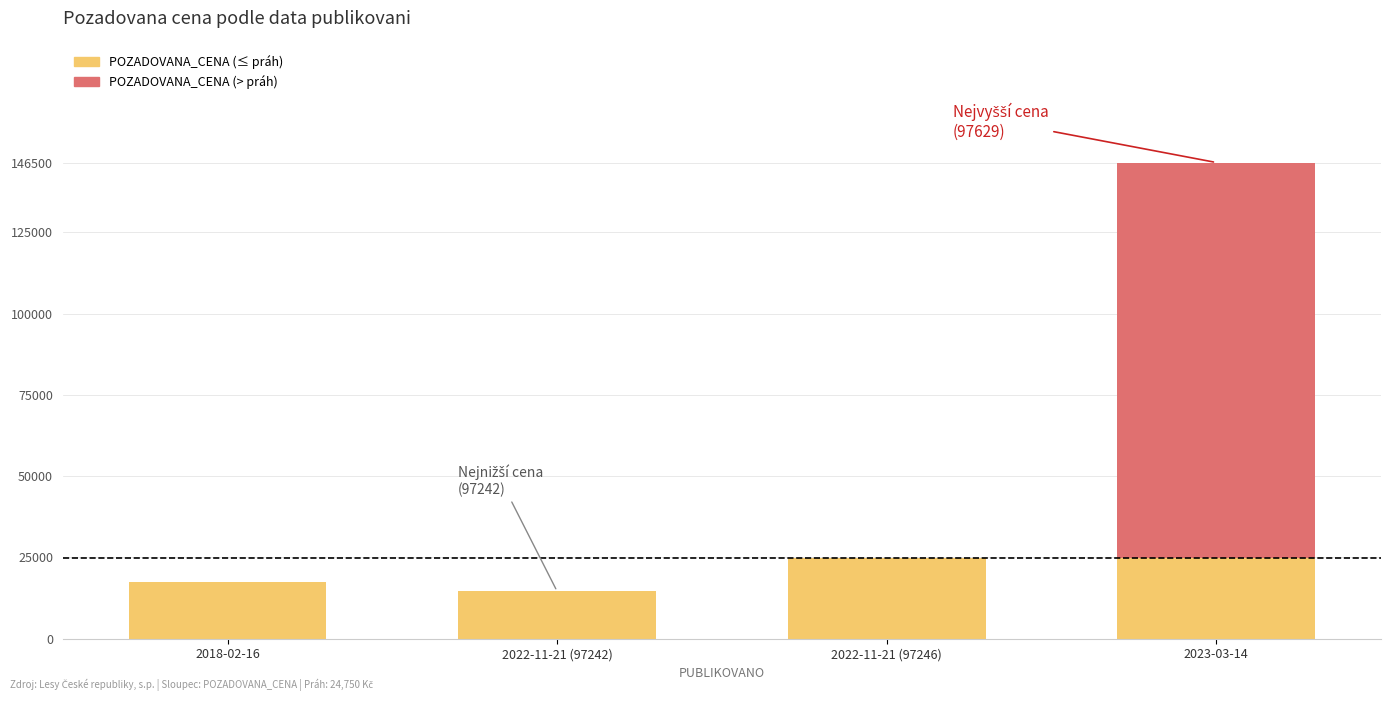

At which category is the sum across all series the highest?

2023-03-14